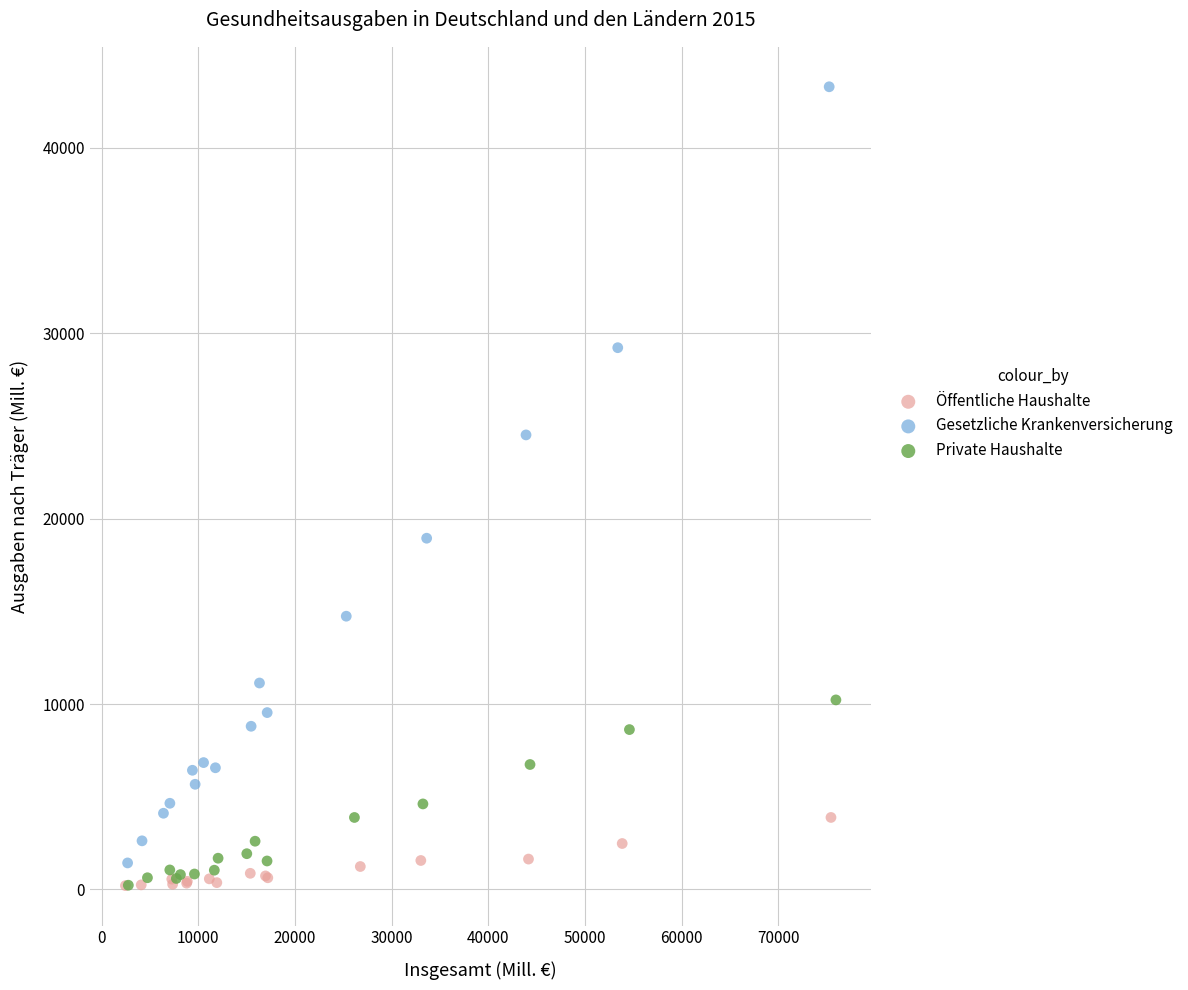

Which series reaches the maximum Y coordinate?

Gesetzliche Krankenversicherung